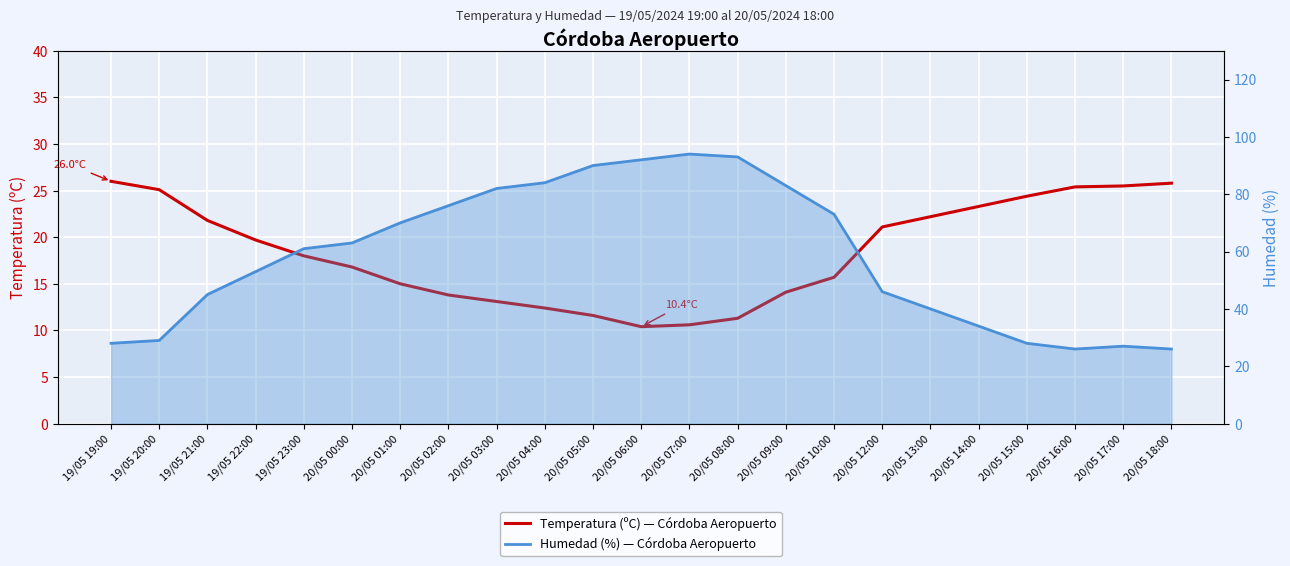

Reading right to left, what are all the values shown in this chart?

Temperatura (ºC): 20/05 18:00=25.8	20/05 17:00=25.5	20/05 16:00=25.4	20/05 15:00=24.4	20/05 14:00=23.3	20/05 13:00=22.2	20/05 12:00=21.1	20/05 10:00=15.7	20/05 09:00=14.1	20/05 08:00=11.3	20/05 07:00=10.6	20/05 06:00=10.4	20/05 05:00=11.6	20/05 04:00=12.4	20/05 03:00=13.1	20/05 02:00=13.8	20/05 01:00=15.0	20/05 00:00=16.8	19/05 23:00=18.0	19/05 22:00=19.7	19/05 21:00=21.8	19/05 20:00=25.1	19/05 19:00=26.0
Humedad (%): 20/05 18:00=26.0	20/05 17:00=27.0	20/05 16:00=26.0	20/05 15:00=28.0	20/05 14:00=34.0	20/05 13:00=40.0	20/05 12:00=46.0	20/05 10:00=73.0	20/05 09:00=83.0	20/05 08:00=93.0	20/05 07:00=94.0	20/05 06:00=92.0	20/05 05:00=90.0	20/05 04:00=84.0	20/05 03:00=82.0	20/05 02:00=76.0	20/05 01:00=70.0	20/05 00:00=63.0	19/05 23:00=61.0	19/05 22:00=53.0	19/05 21:00=45.0	19/05 20:00=29.0	19/05 19:00=28.0